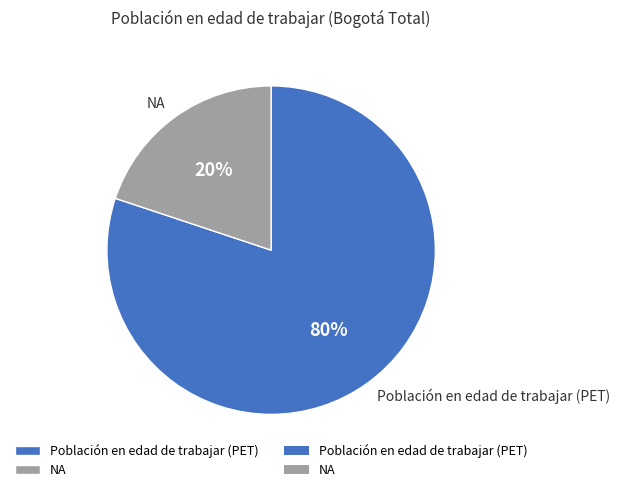

To the nearest percent, what is the average slice percentage?

50%